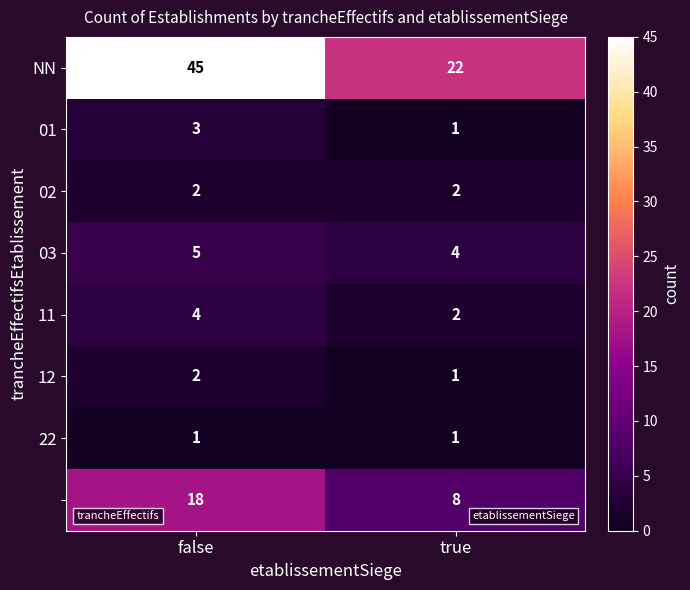

At which category is the sum across all series the highest?

false